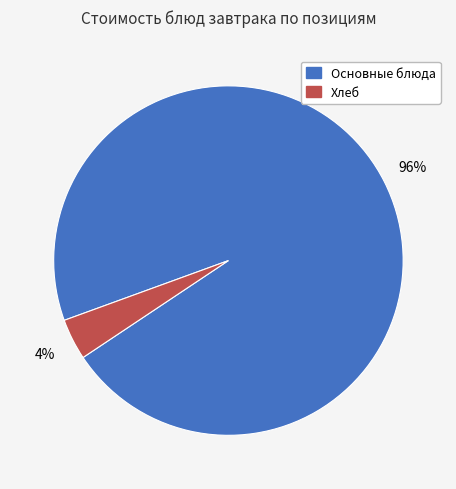

What is the smallest slice in the pie chart?

Хлеб